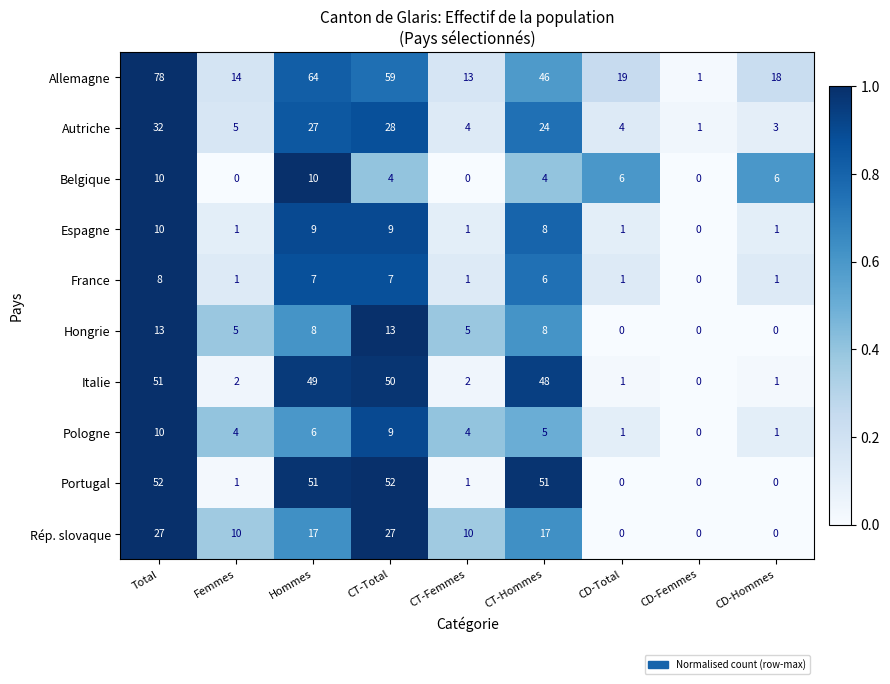

What is the difference between the Italie values at CT-Total and CD-Hommes?

49